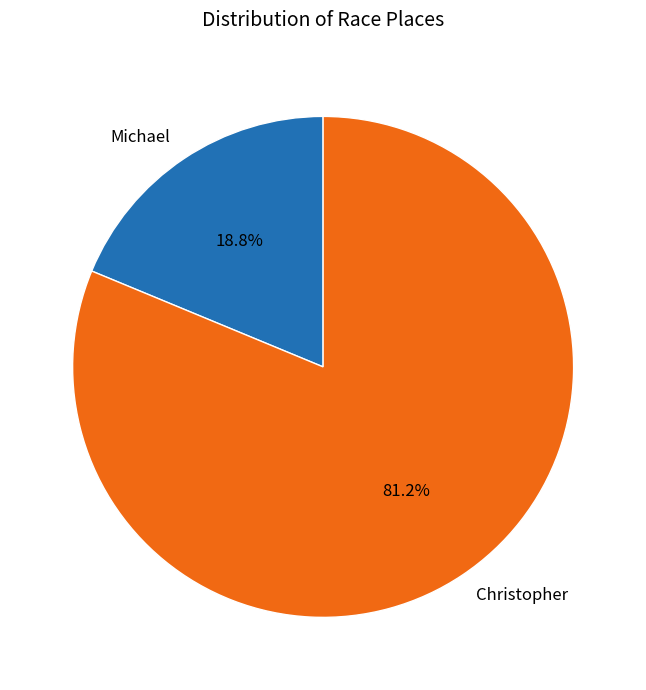

To the nearest percent, what is the combined percentage of Michael and Christopher?

100%